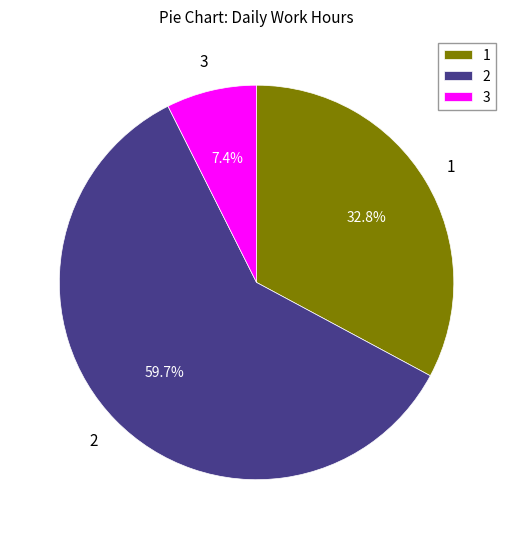

Is the sum of 1 and 2 greater than half?

Yes